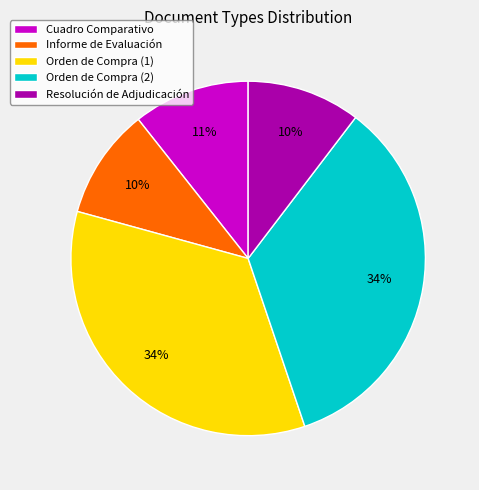

To the nearest percent, what percentage of the pie is Orden de Compra (1)?

34%